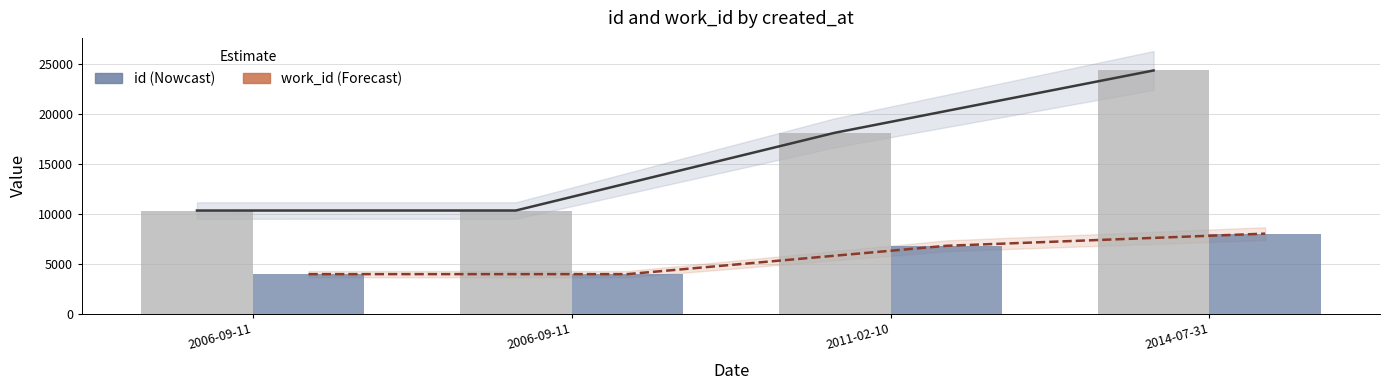

Where does the id trend series first go above 18128?

2014-07-31